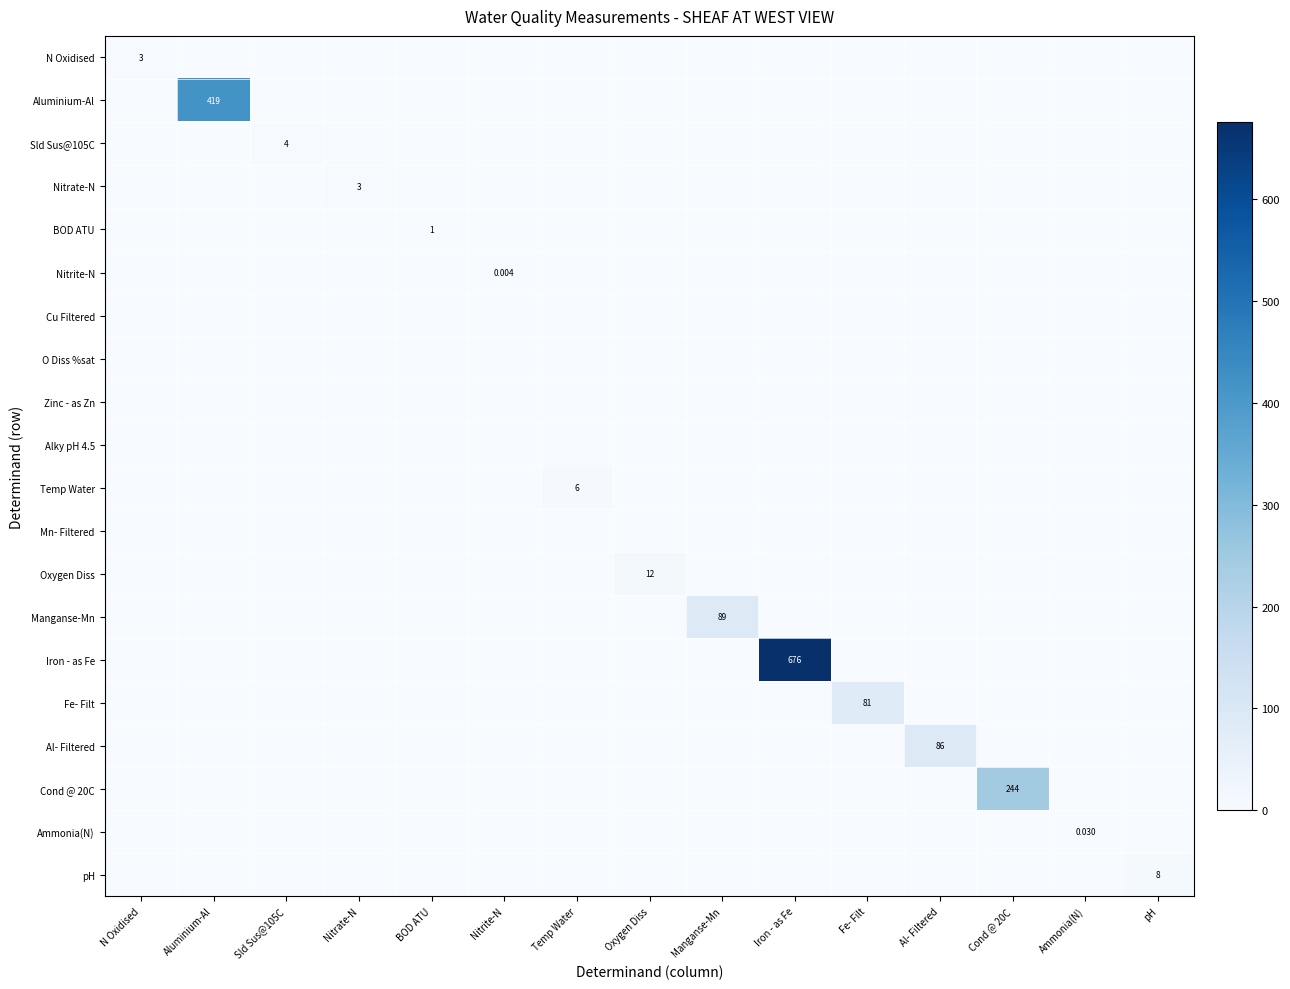

Rank the categories by Sld Sus@105C value from lowest to highest.

N Oxidised, Aluminium-Al, Nitrate-N, BOD ATU, Nitrite-N, Temp Water, Oxygen Diss, Manganse-Mn, Iron - as Fe, Fe- Filt, Al- Filtered, Cond @ 20C, Ammonia(N), pH, Sld Sus@105C